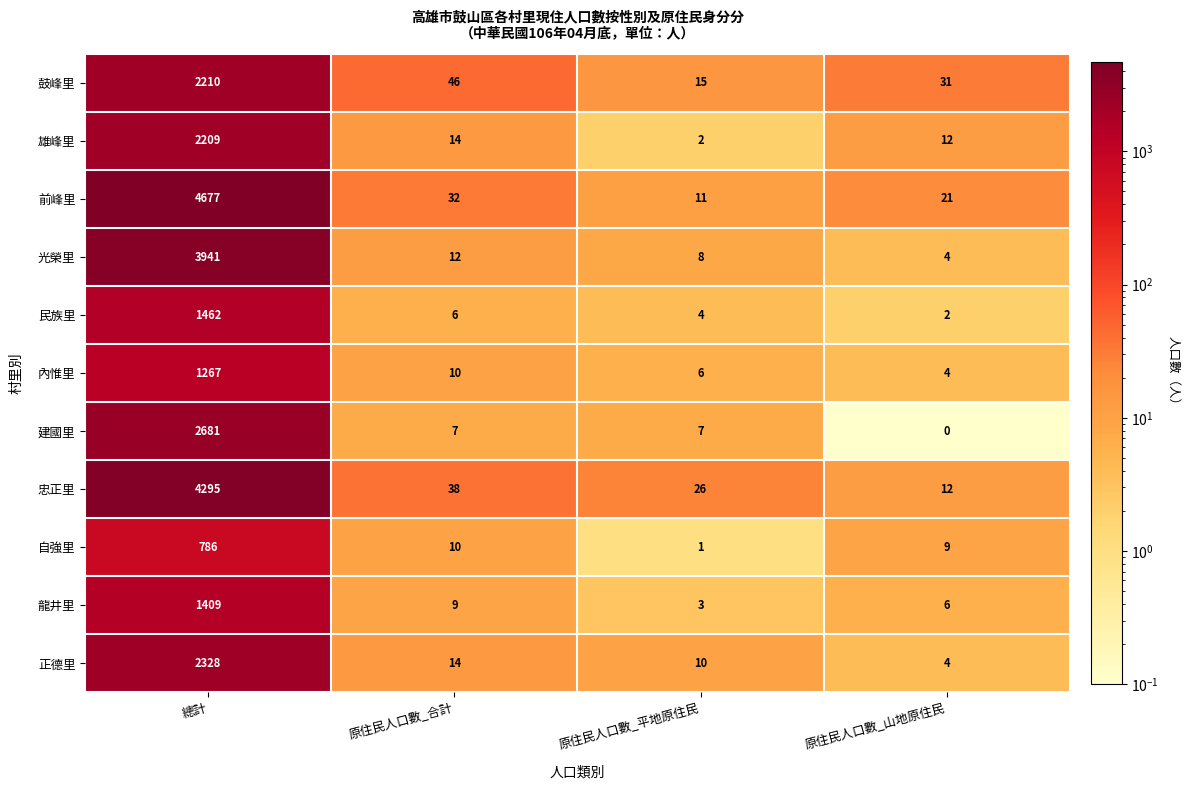

What is the greatest value displayed?

4677